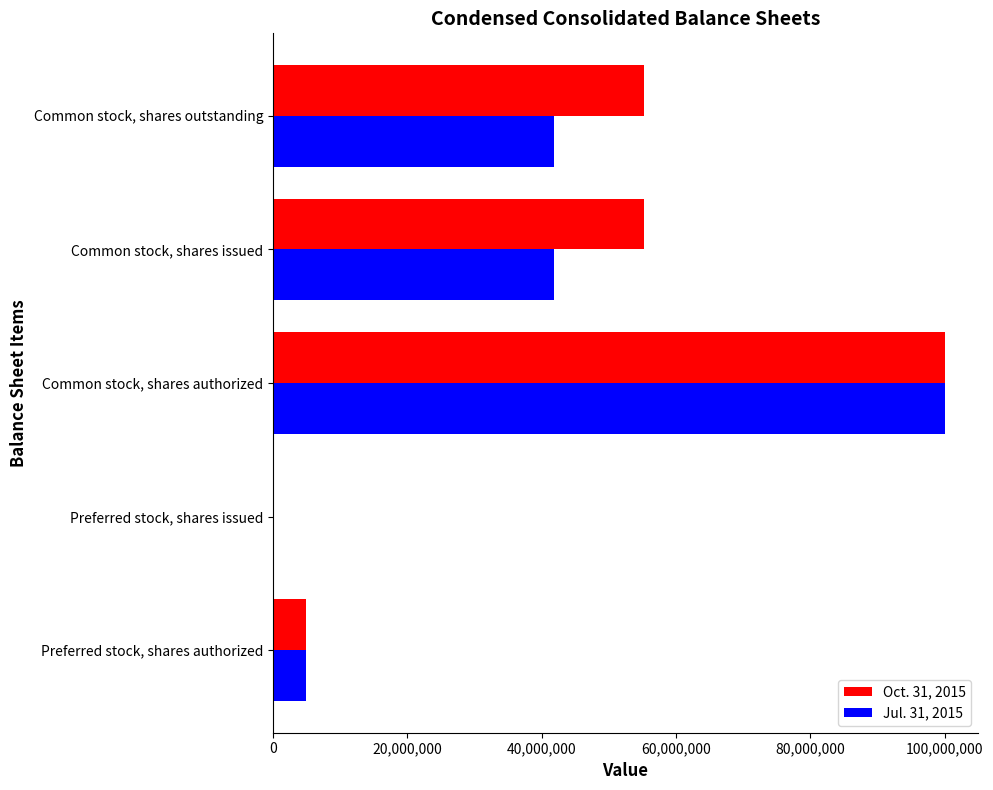

Is the value of Oct. 31, 2015 at Common stock, shares issued greater than the value of Jul. 31, 2015 at Common stock, shares issued?

Yes